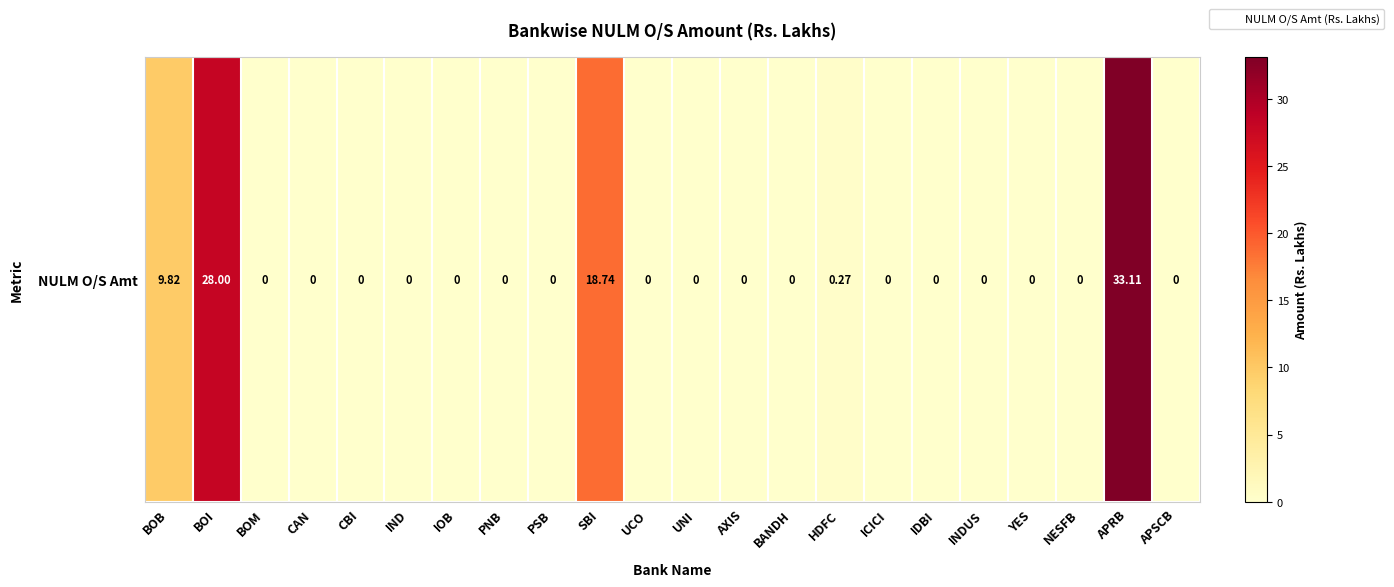

Rank the categories by value from highest to lowest.

APRB, BOI, SBI, BOB, HDFC, BOM, CAN, CBI, IND, IOB, PNB, PSB, UCO, UNI, AXIS, BANDH, ICICI, IDBI, INDUS, YES, NESFB, APSCB